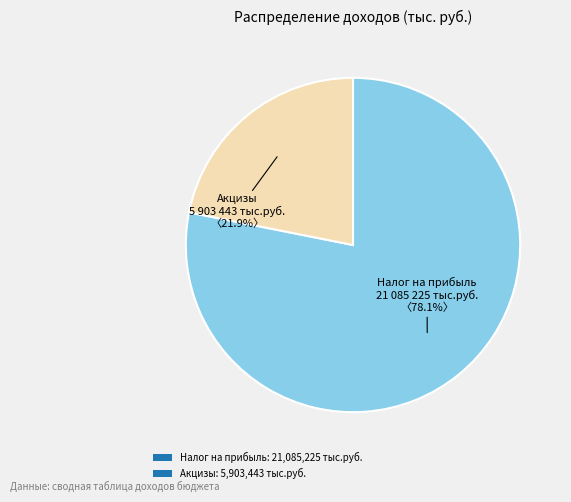

To the nearest percent, what is the average slice percentage?

50%